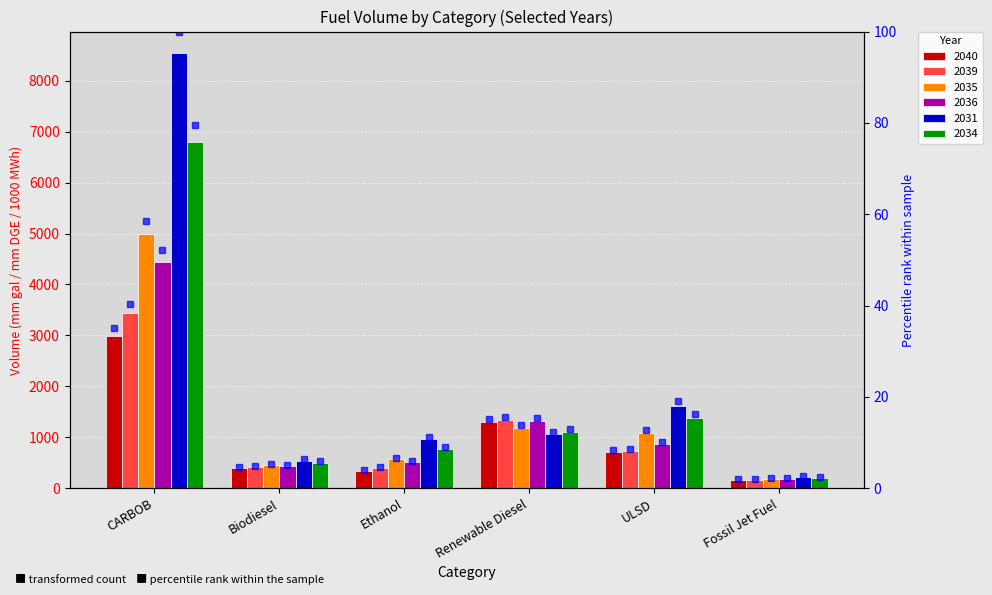

Which has a higher value, Ethanol or Fossil Jet Fuel?

Ethanol